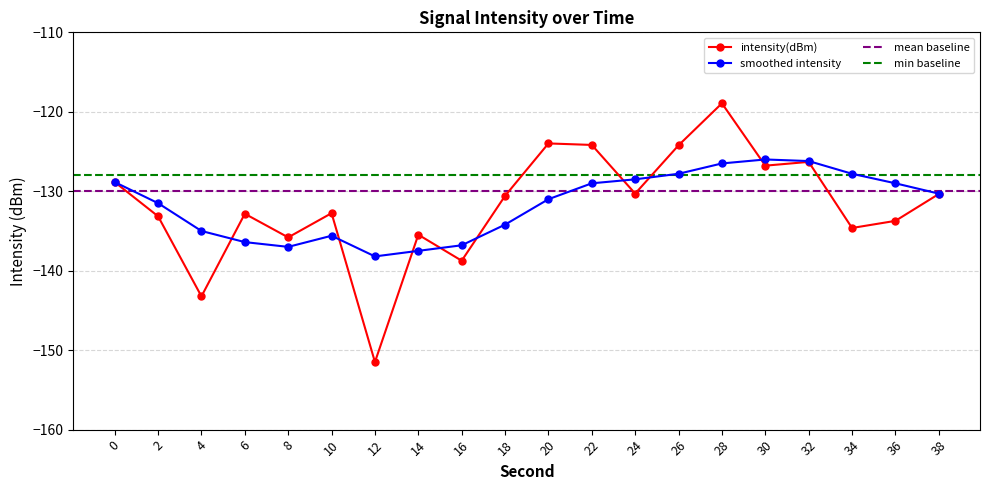

The value of smoothed at 16 is -136.8. True or false?

True